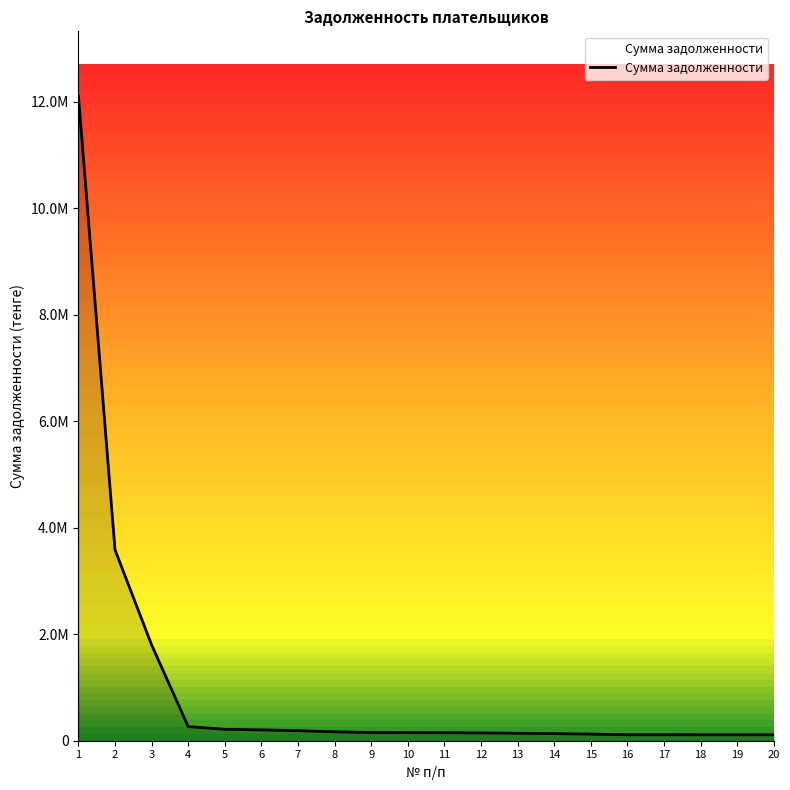

At which label does the data first exceed 152292?

1